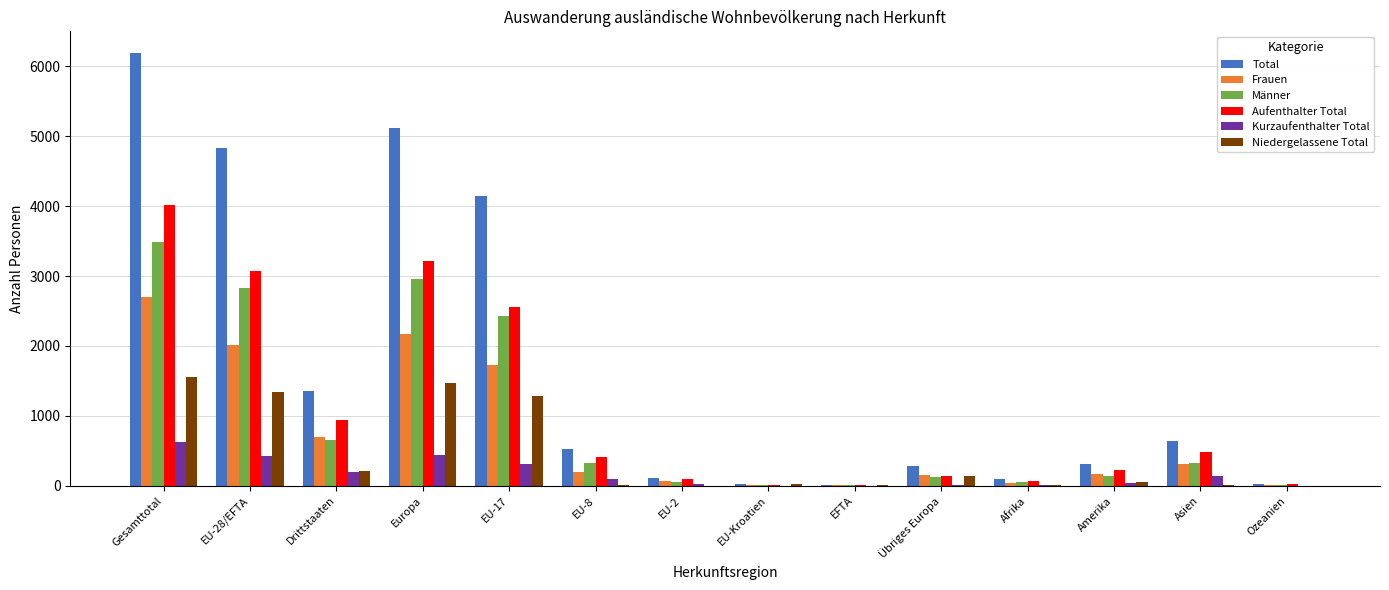

What is the sum of all Aufenthalter Total values?

15263